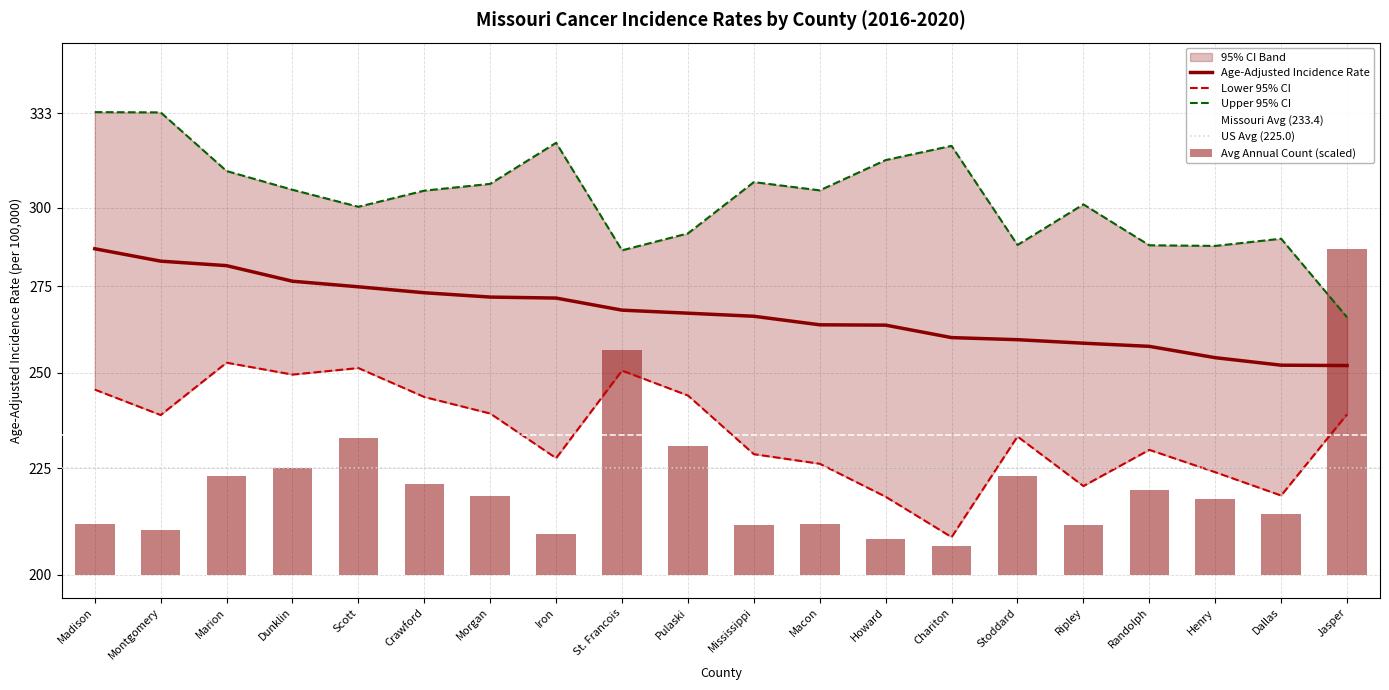

Which category has the lowest value in the Age-Adjusted Rate series?

Jasper